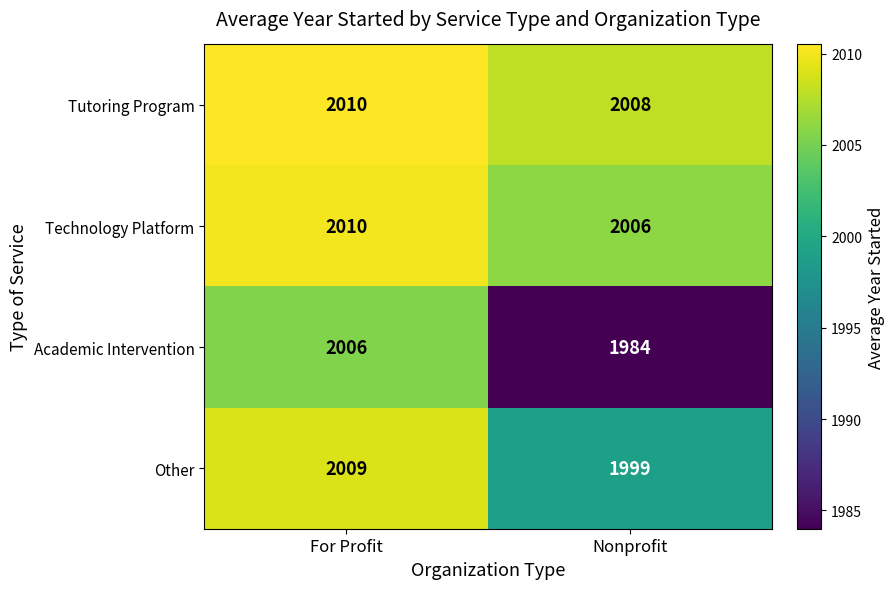

What is the approximate value of Academic Intervention at Nonprofit, to the nearest 10?

1980